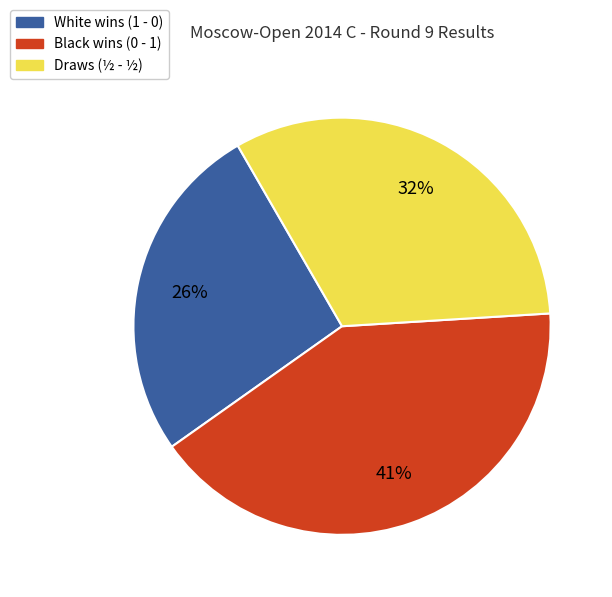

To the nearest percent, what is the difference between the largest and smallest slice percentages?

15%